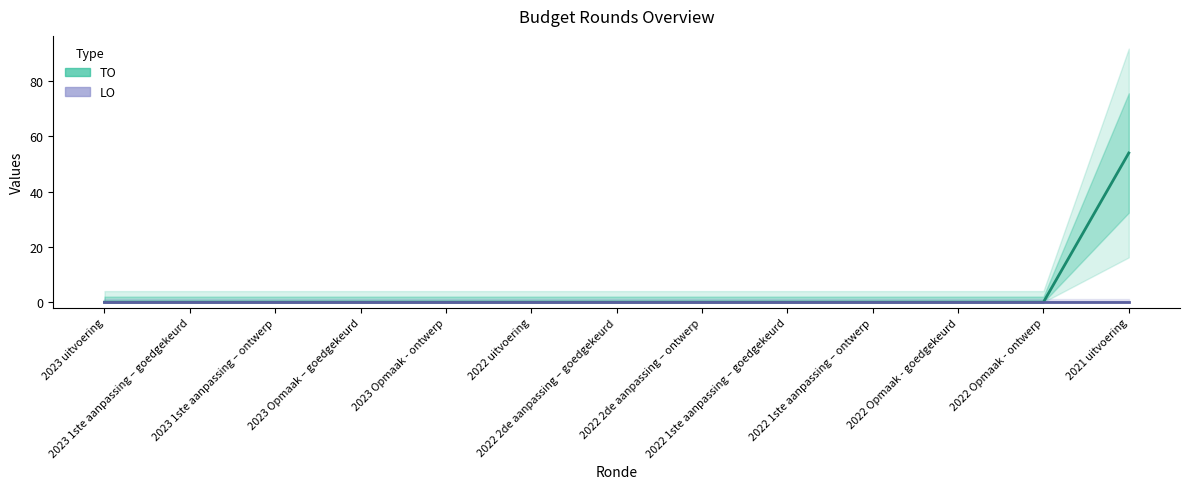

At 2023 Opmaak – goedgekeurd, list the series in order from largest to smallest.

TO, LO